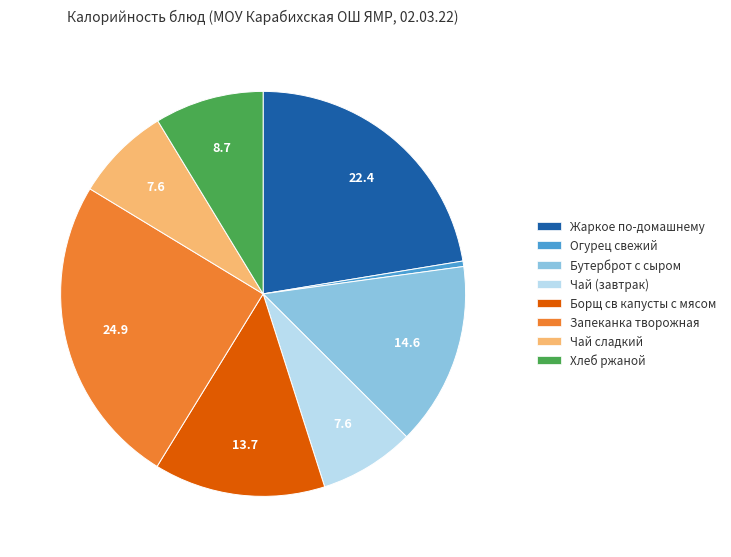

Between Чай сладкий and Бутерброт с сыром, which is larger?

Бутерброт с сыром